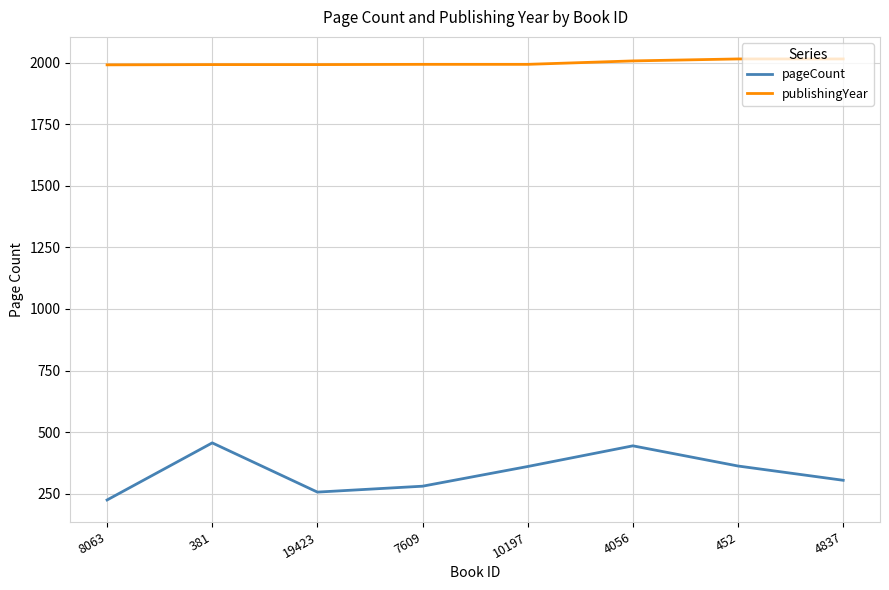

What is the difference between the maximum and second lowest values in the publishingYear series?

23